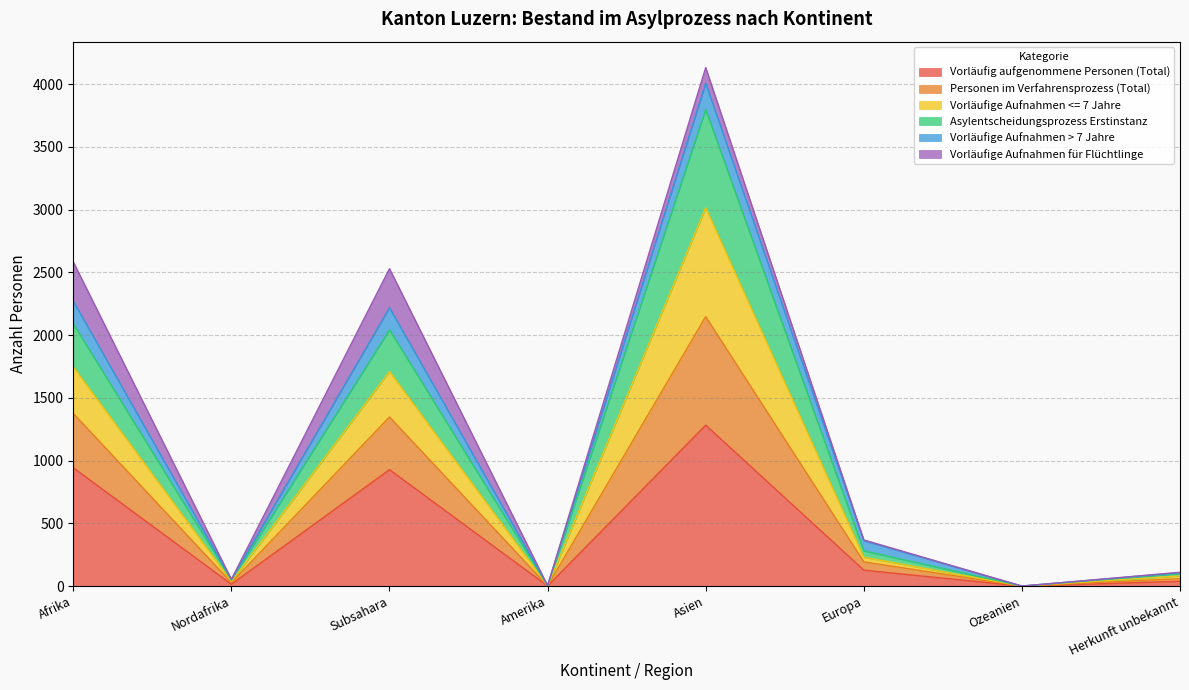

True or false: Asylentscheidungsprozess Erstinstanz and Personen im Verfahrensprozess (Total) intersect in this chart.

False